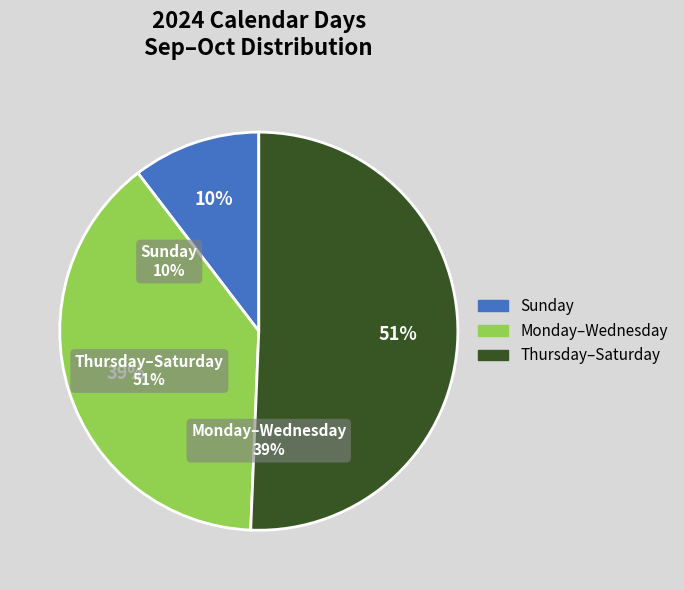

To the nearest percent, what percentage of the pie is Sunday?

10%